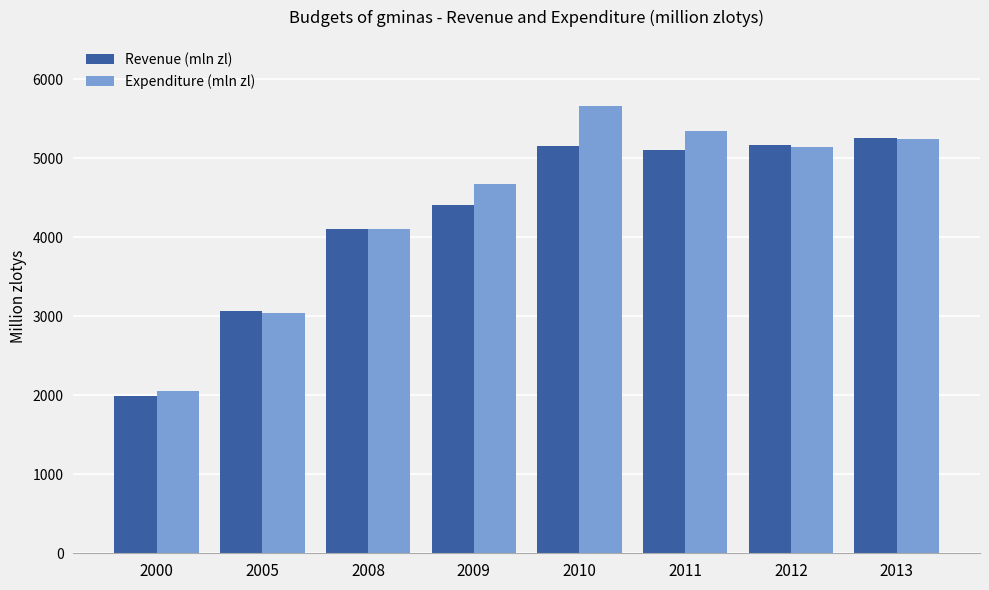

Which series changed the most between 2008 and 2013?

Revenue (mln zl)